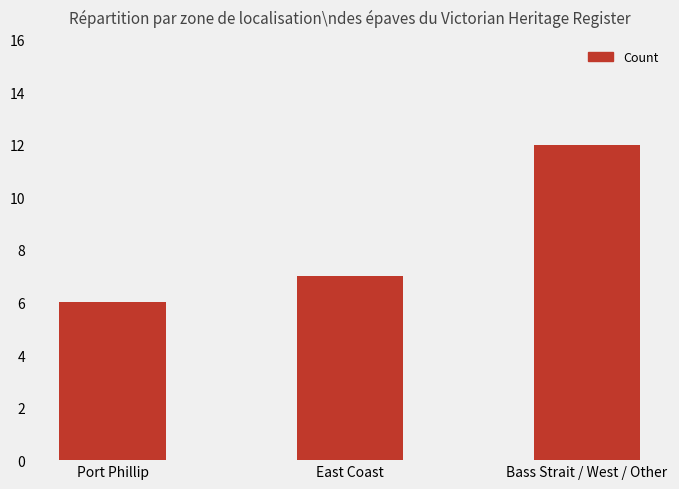

Read the value at Bass Strait / West / Other.

12